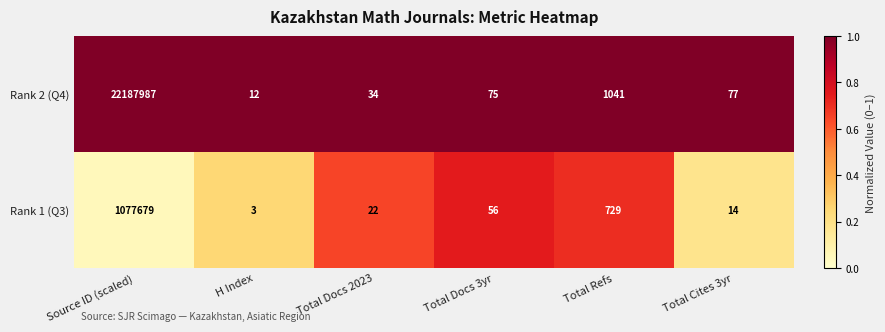

Count the number of categories in the chart.

6